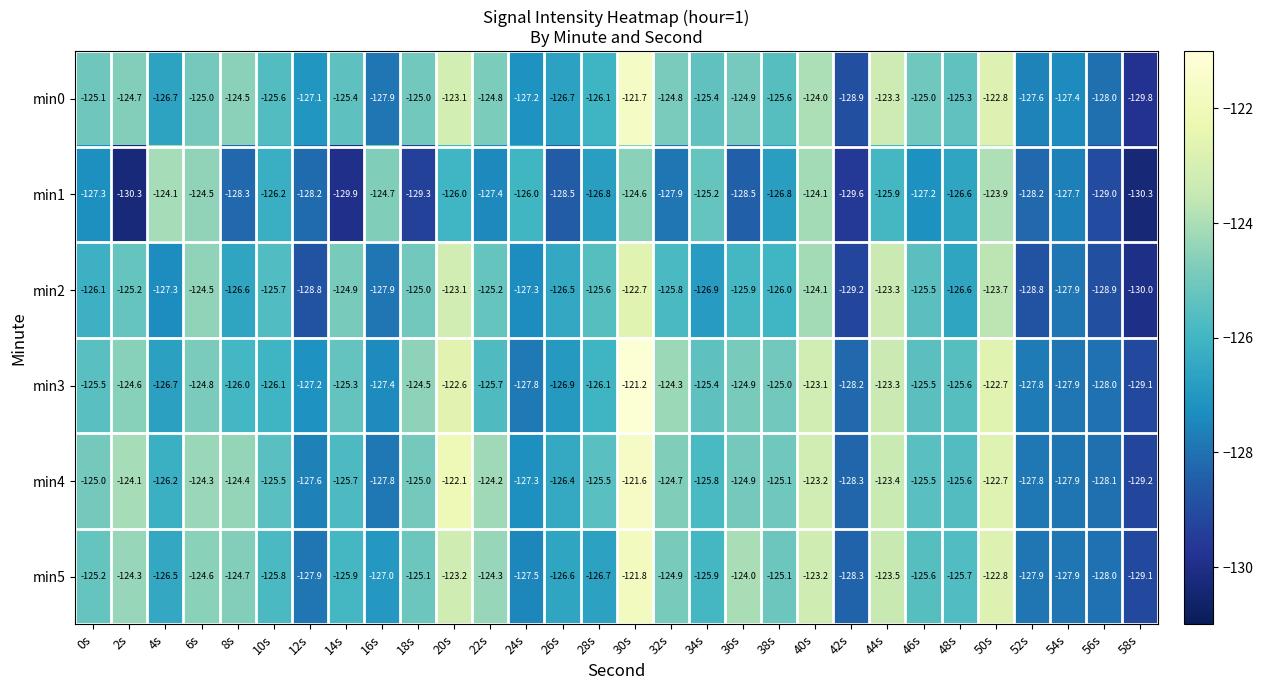

Rank the series by their maximum value, from lowest to highest.

min1, min2, min5, min0, min4, min3